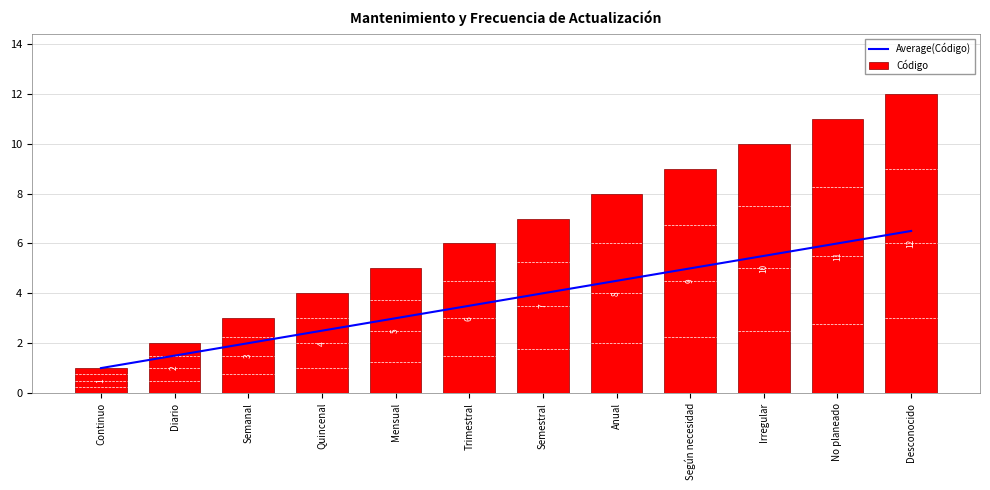

Count the number of data series in this chart.

2